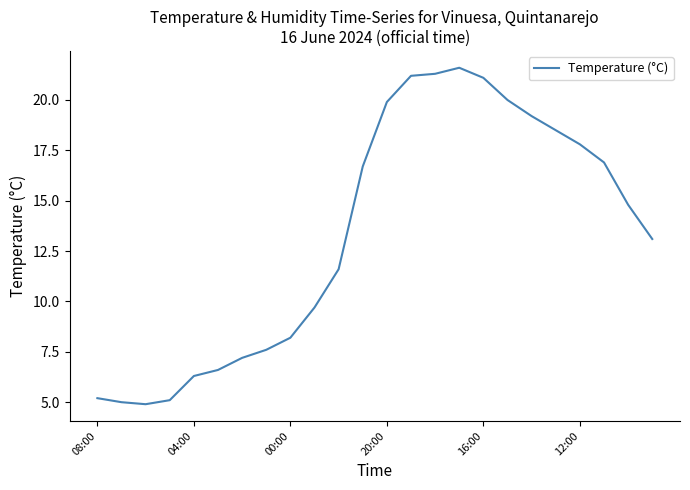

What is the greatest value displayed?

21.6